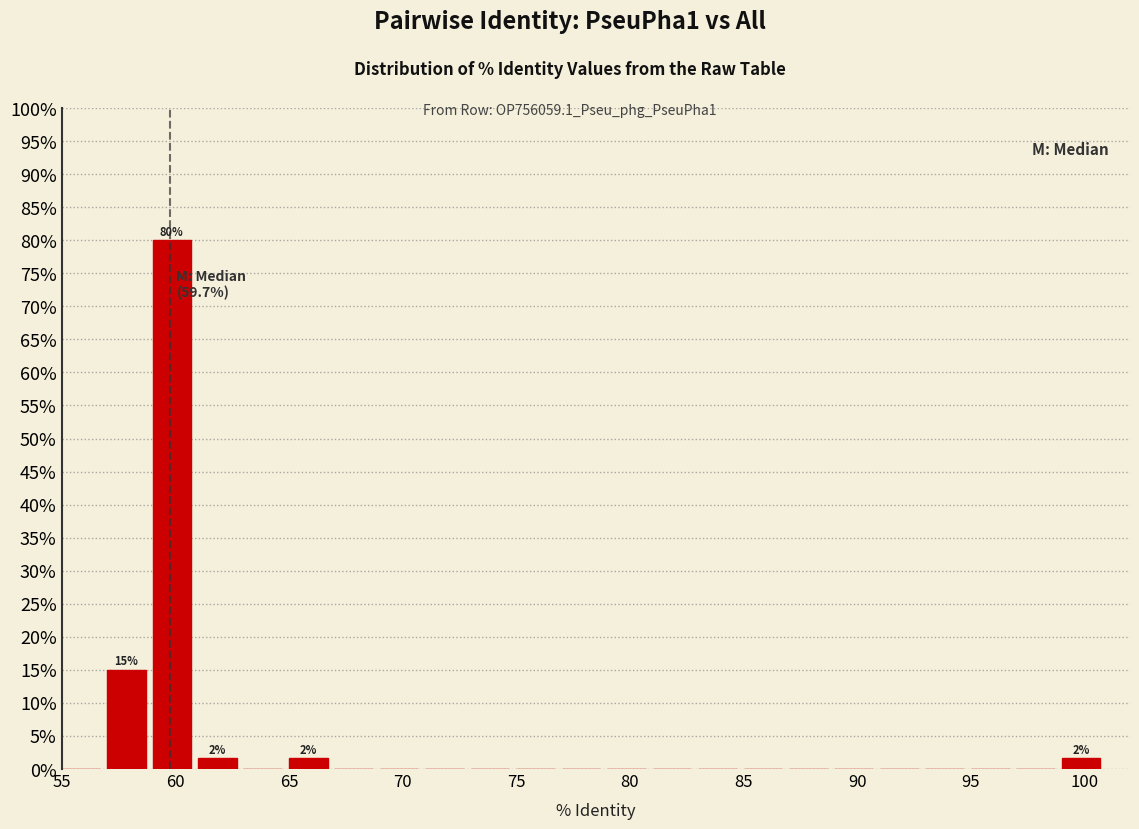

Over which range of the x-axis is the bar tallest?

59 to 61